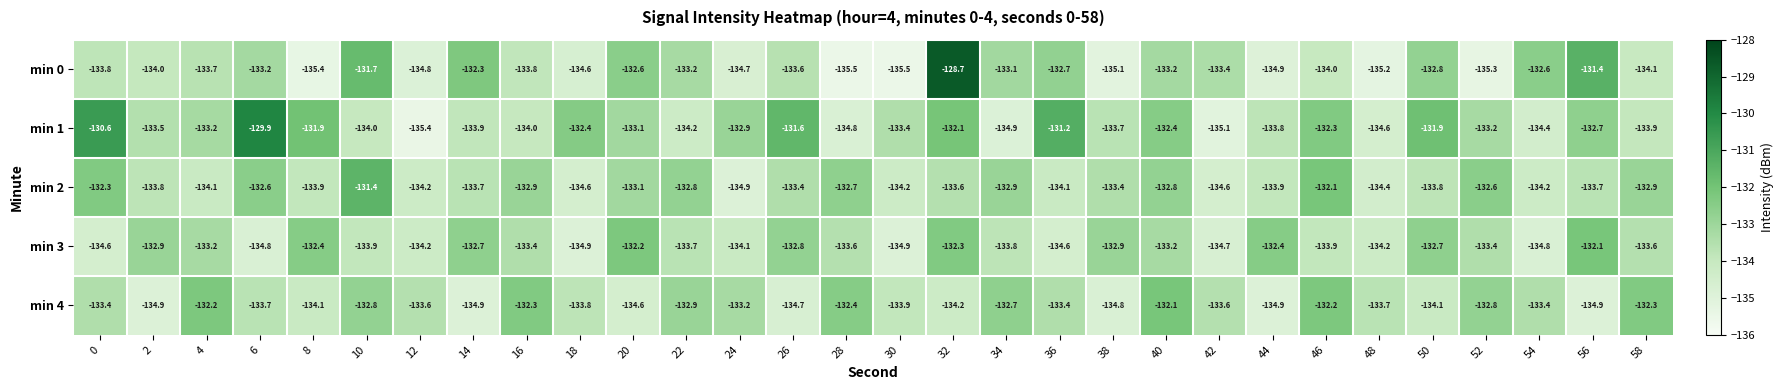

What is the difference between the second highest and second lowest values in the min 4 series?

2.7